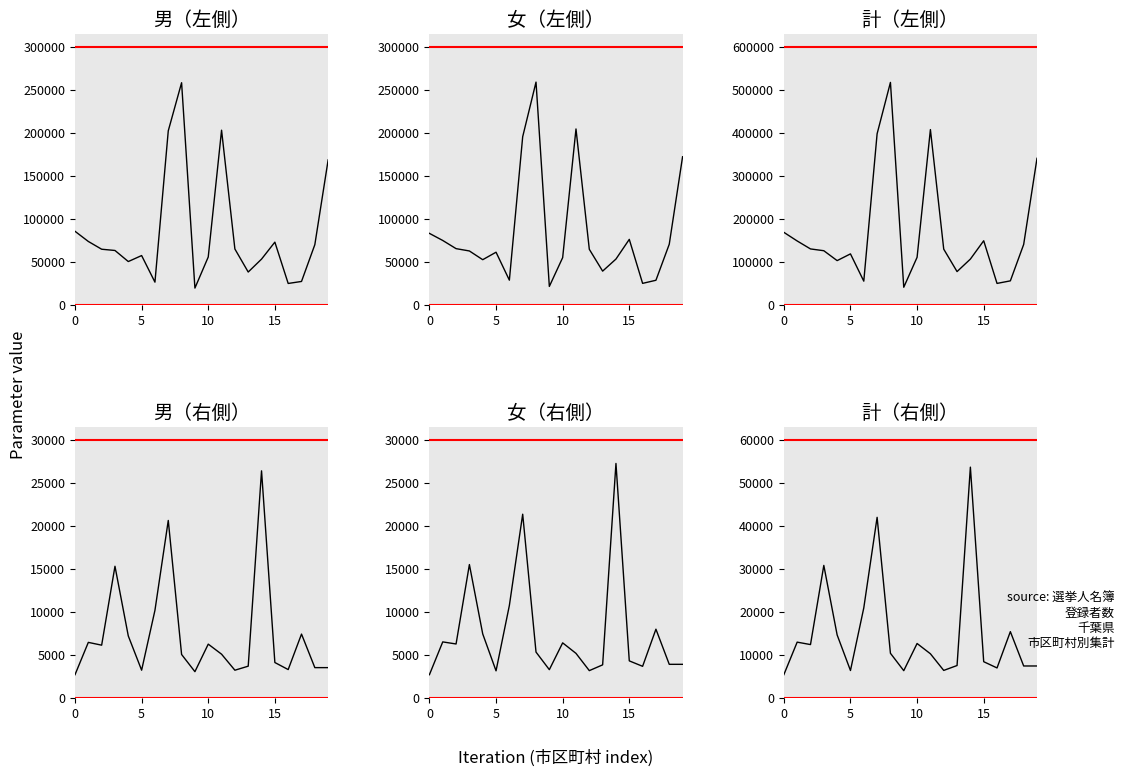

Is it true that 男（左側） equals 5280 at 16?

False